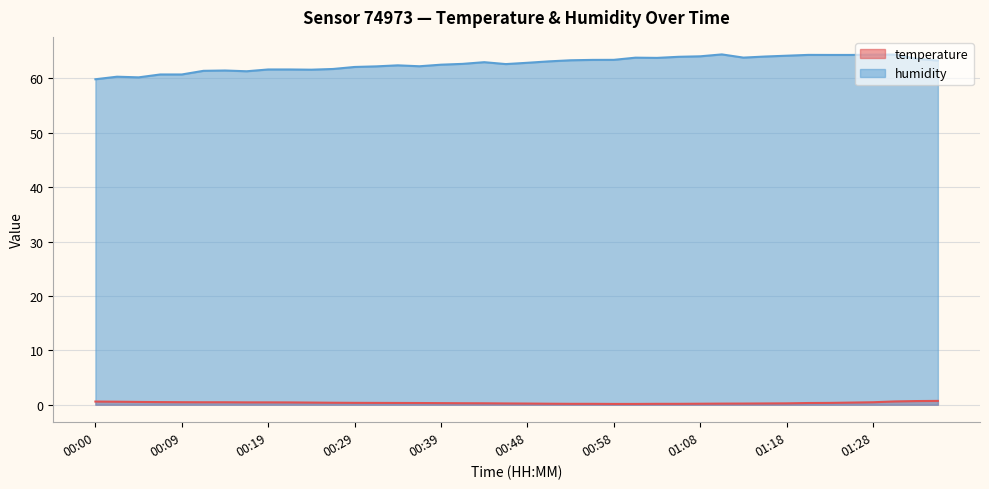

How many lines are shown in the chart?

2